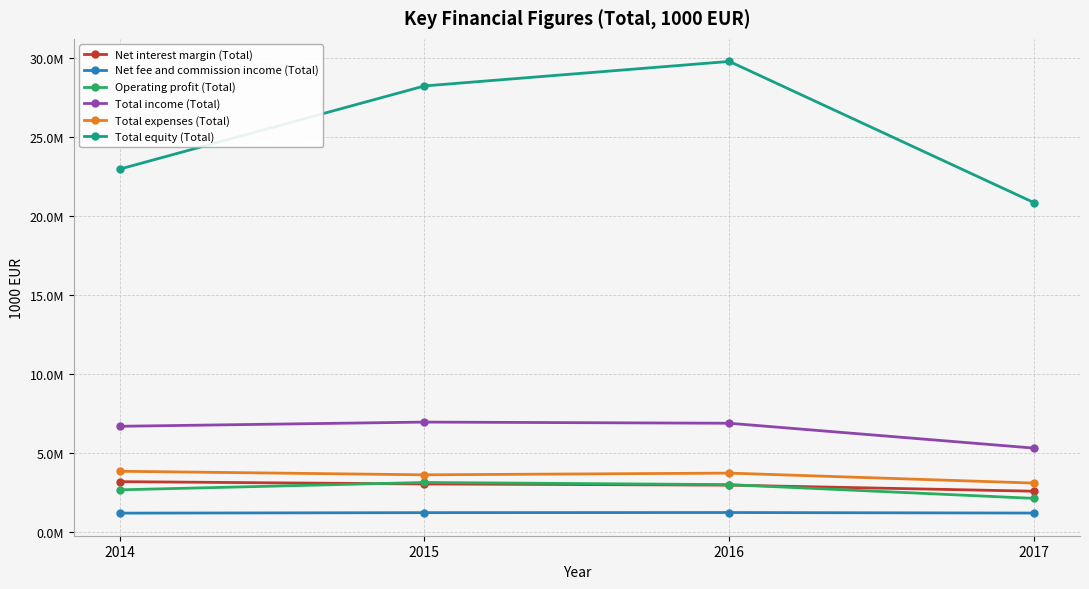

True or false: Net fee and commission income (Total) and Operating profit (Total) intersect in this chart.

False